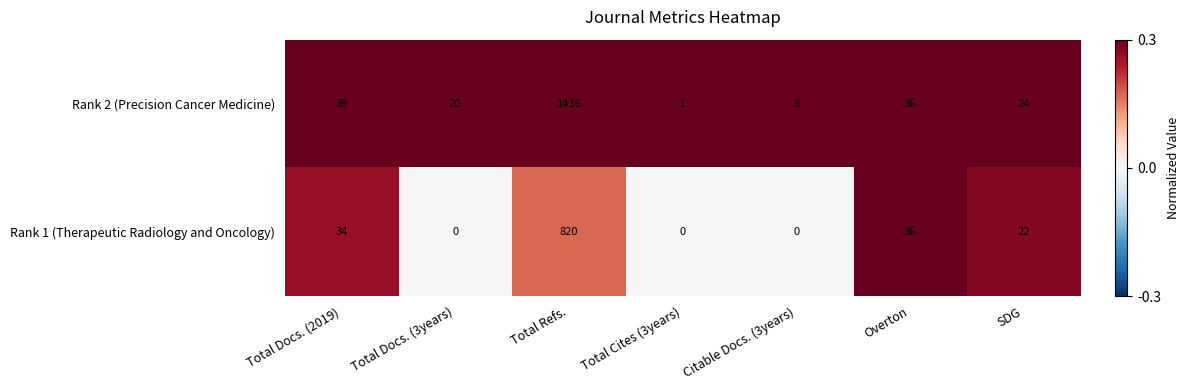

The Rank 1 (Therapeutic Radiology and Oncology) series shows 30 at SDG. True or false?

False